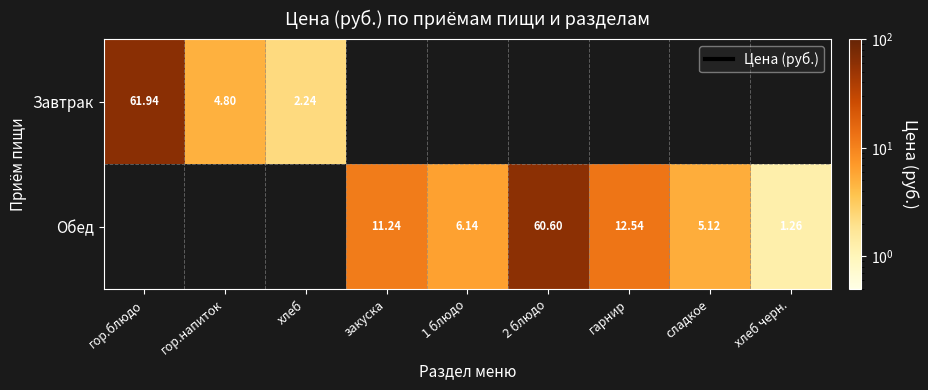

The value of Обед at гарнир is 12.5. True or false?

True